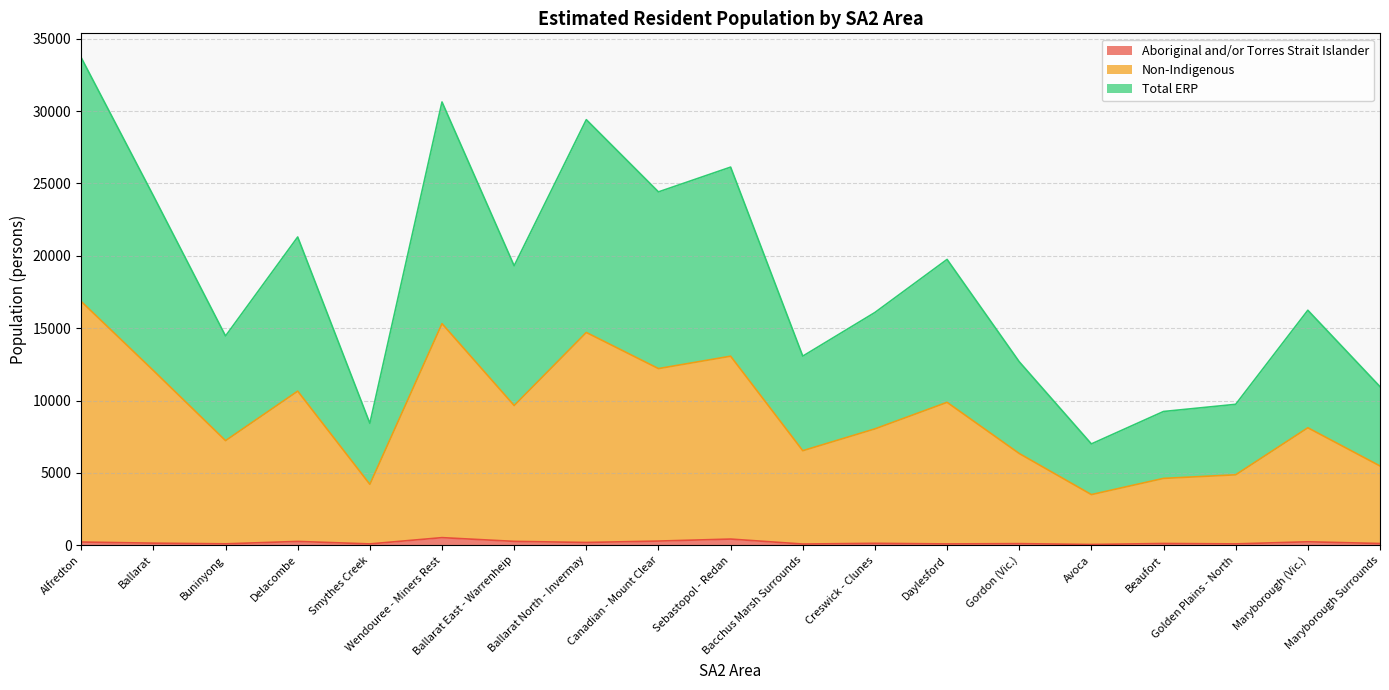

Where does the Aboriginal and/or Torres Strait Islander series first go above 135?

Alfredton